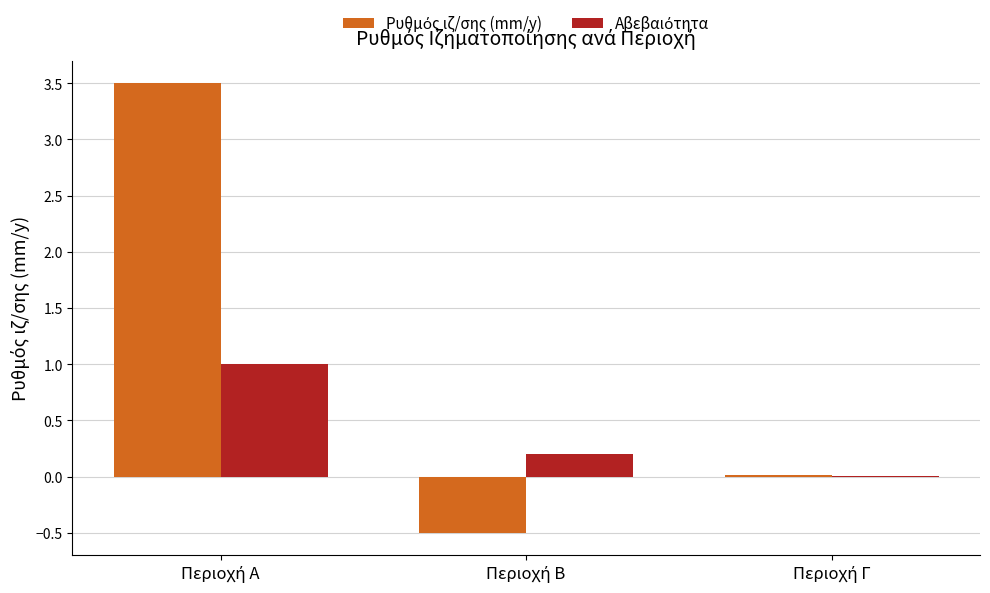

What is the greatest value displayed?

3.5